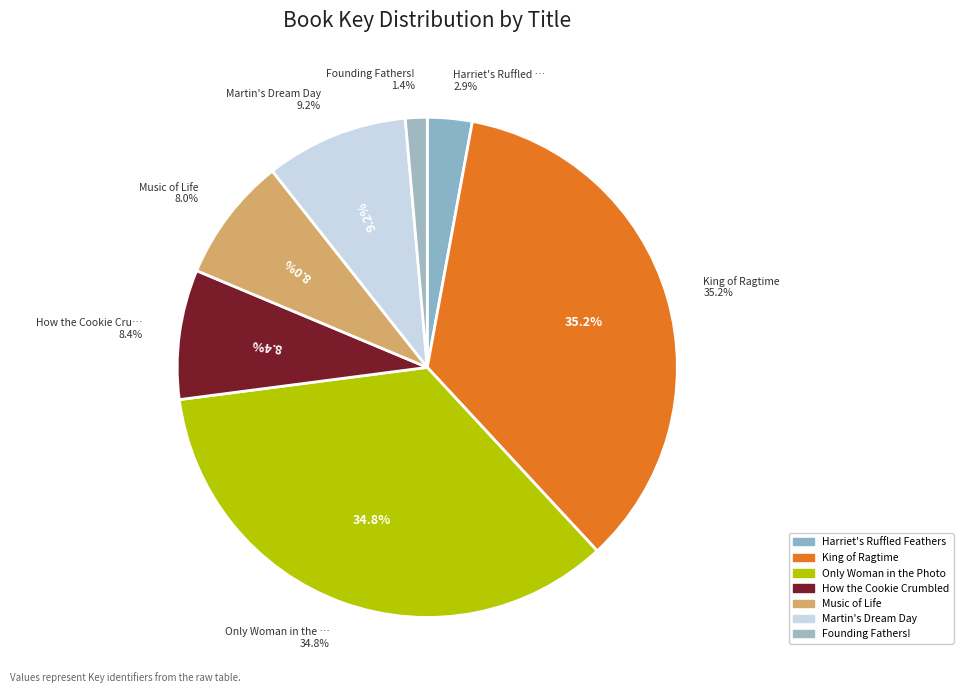

What portion of the pie excludes Harriet's Ruffled Feathers?

97.1%